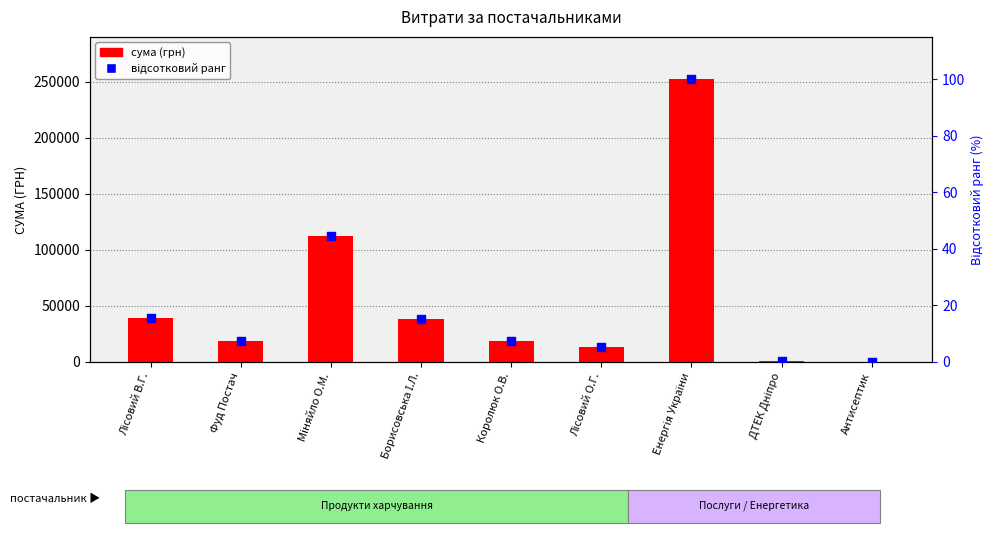

Which series has the widest spread of Y values?

сума (грн)